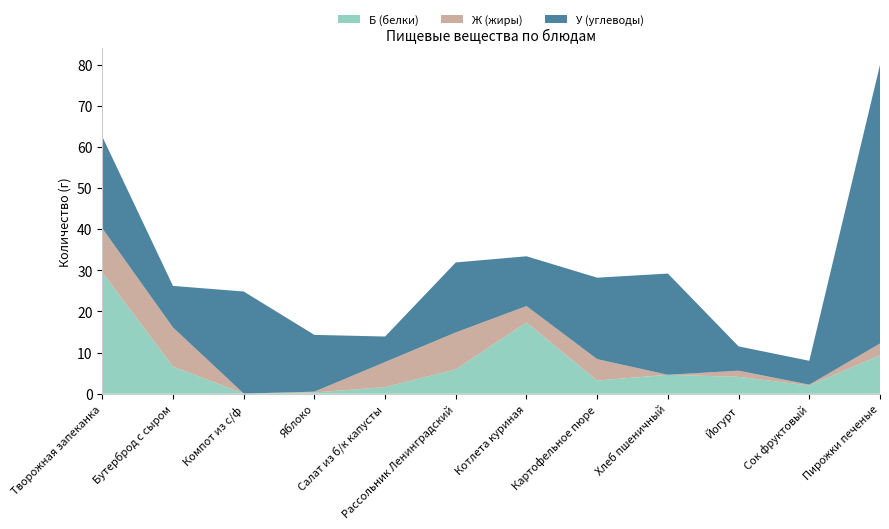

Reading right to left, transcribe all the data shown in this chart.

Б (белки): 9.3	2.0	4.1	4.6	3.2	17.3	5.9	1.6	0.3	0.0	6.6	29.5
Ж (жиры): 2.9	0.2	1.5	0.0	5.2	4.0	9.0	6.1	0.2	0.0	9.5	10.7
У (углеводы): 67.7	5.8	5.9	24.6	19.8	12.1	17.0	6.2	13.8	24.8	10.1	22.3